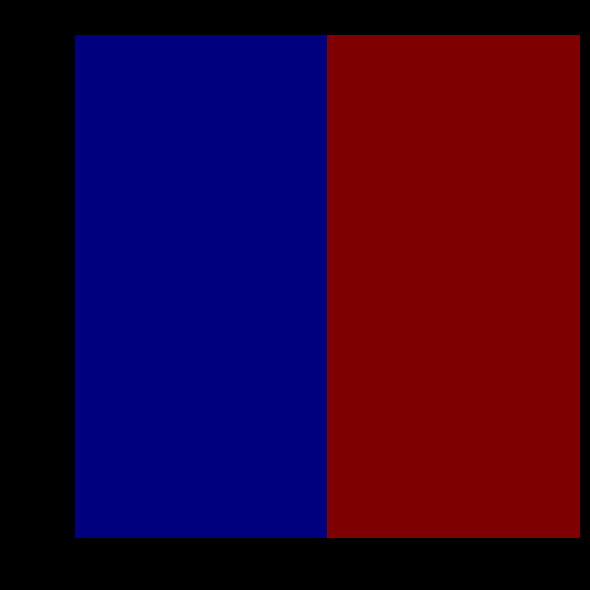

List the series in order of their peak value, lowest first.

26612, 26295